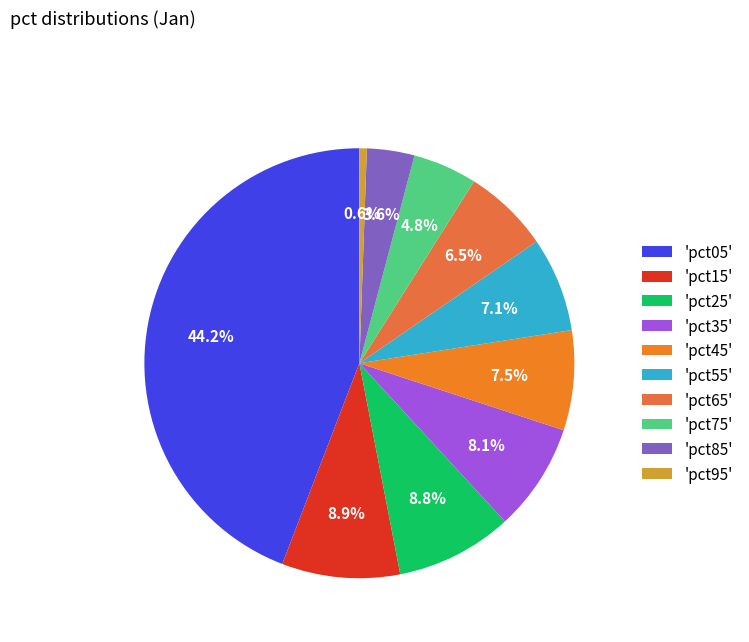

Which slice is the largest?

'pct05'